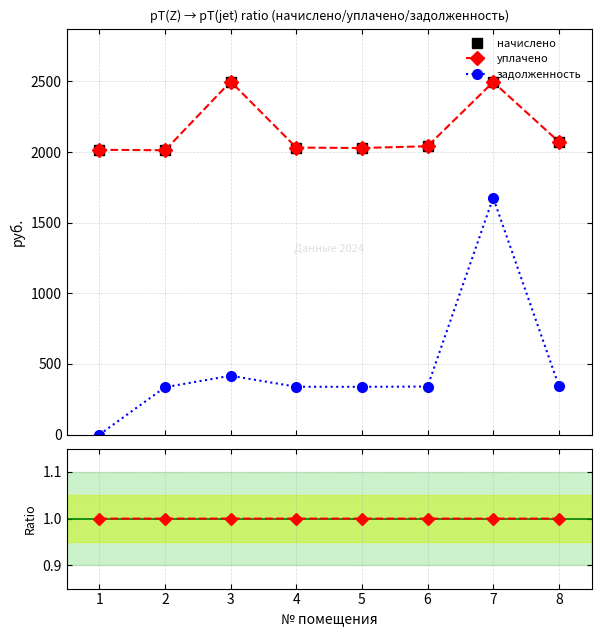

In начислено, how many points are higher than both neighbors (excluding endpoints)?

2